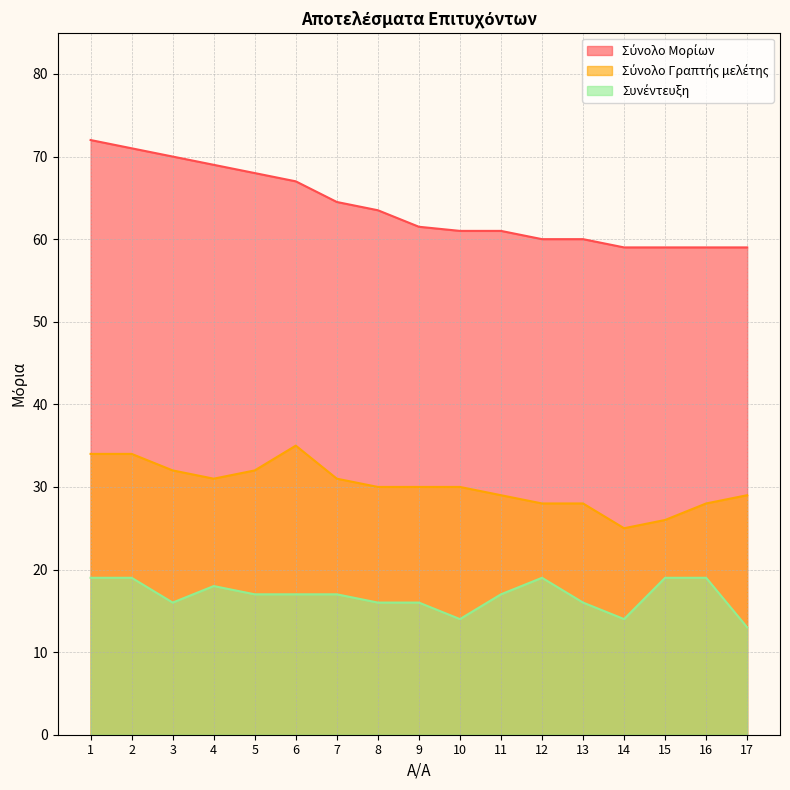

What is the spread (max minus min) of values at 1?

53.0